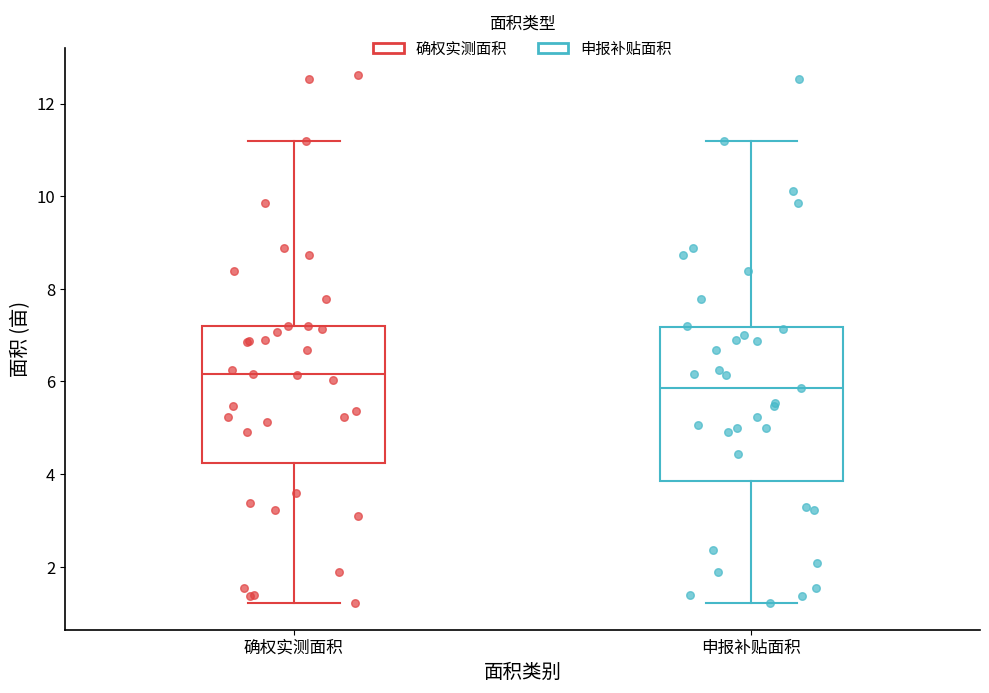

Reading left to right, transcribe this box plot: for each box, give where its median line is, the range the box spans, and where its two whiskers end, as read against the y-axis. The values are not printed on the chart, so give them approximately, as read against the axis.

确权实测面积: median 6.2, box 4.2 to 7.2, whiskers 1.2 to 11.2
申报补贴面积: median 5.8, box 3.8 to 7.2, whiskers 1.2 to 11.2